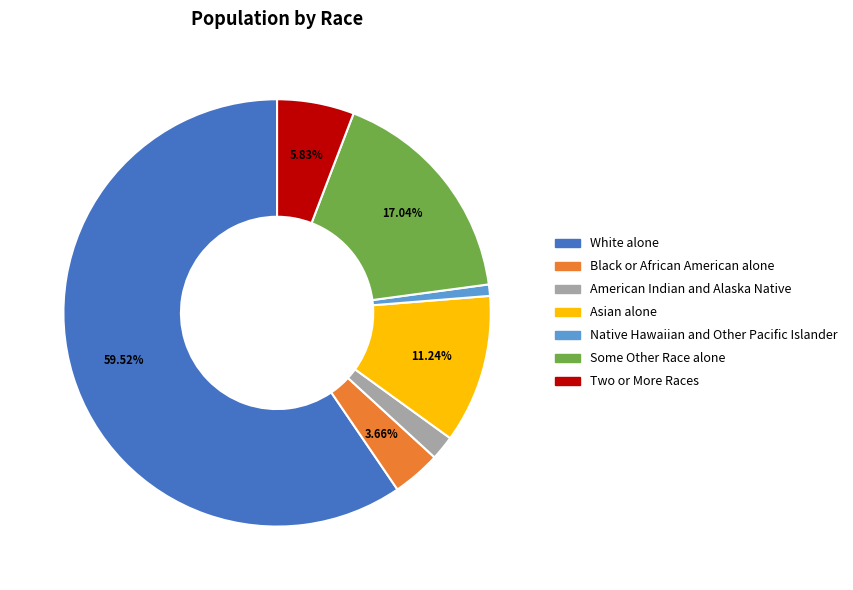

Does Native Hawaiian and Other Pacific Islander account for over 50% of the chart?

No